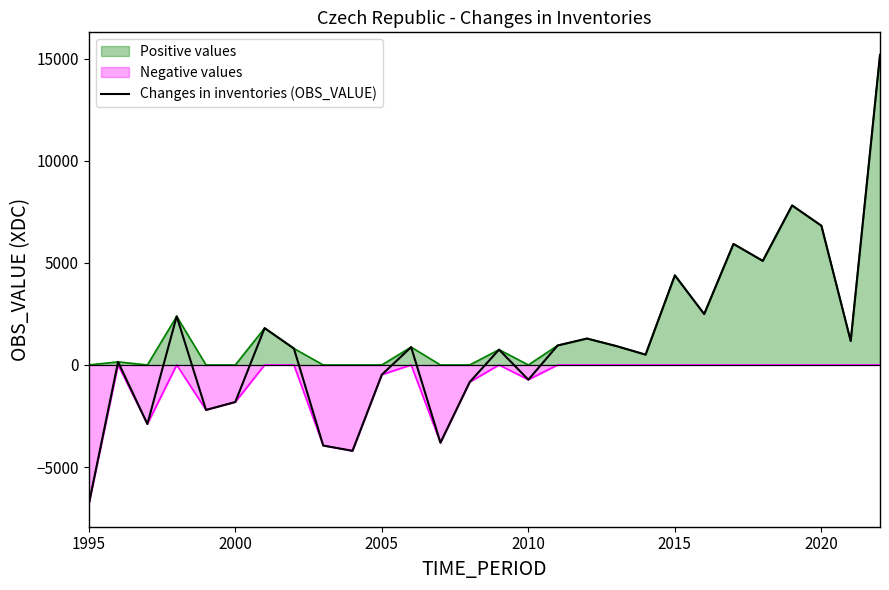

What is the sum of all values?

31607